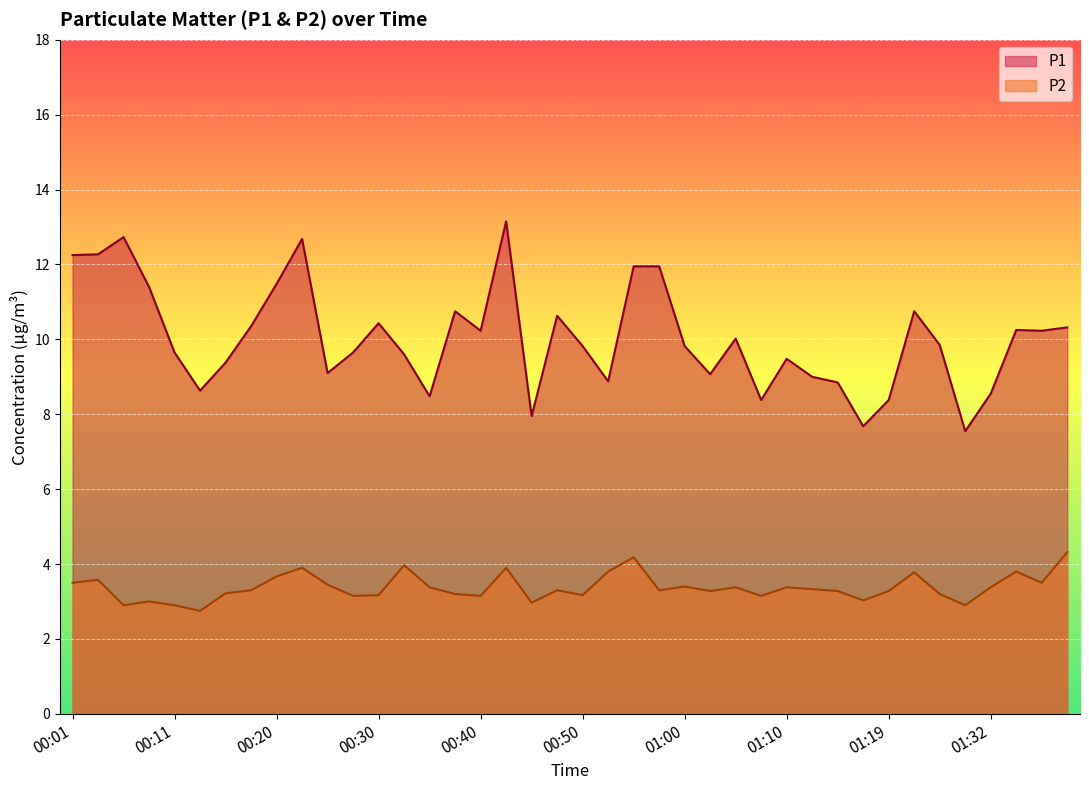

Where is the first local maximum for P1?

00:06